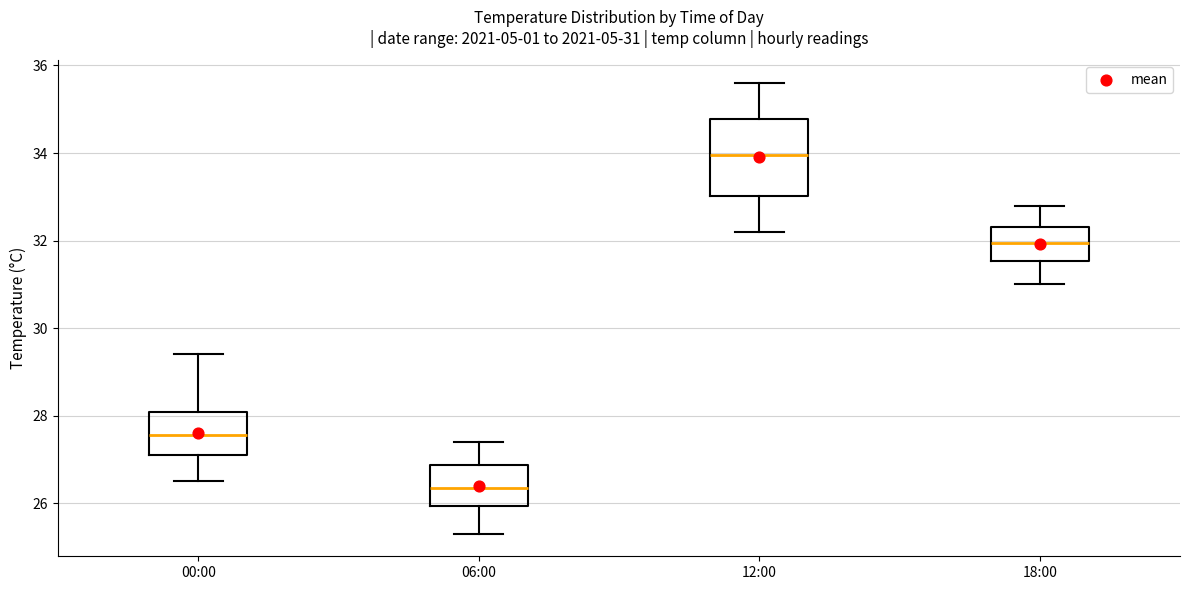

Which box has the highest median line?

12:00